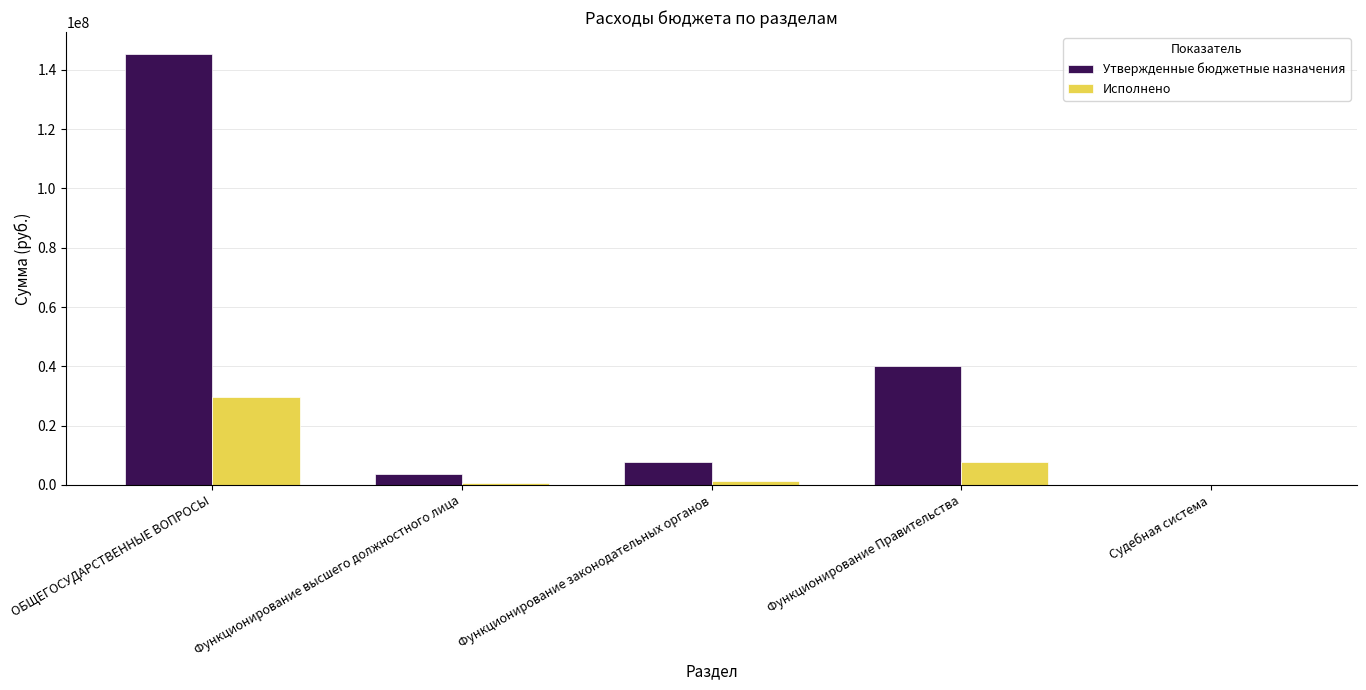

What is the approximate value of Утвержденные бюджетные назначения at Функционирование Правительства?

40115800.0